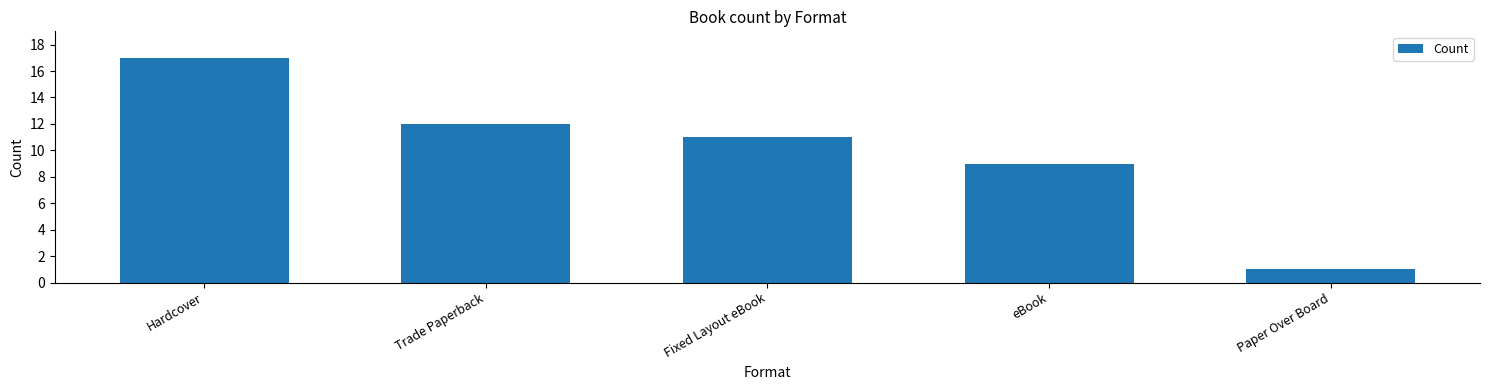

What is the sum of all values?

50